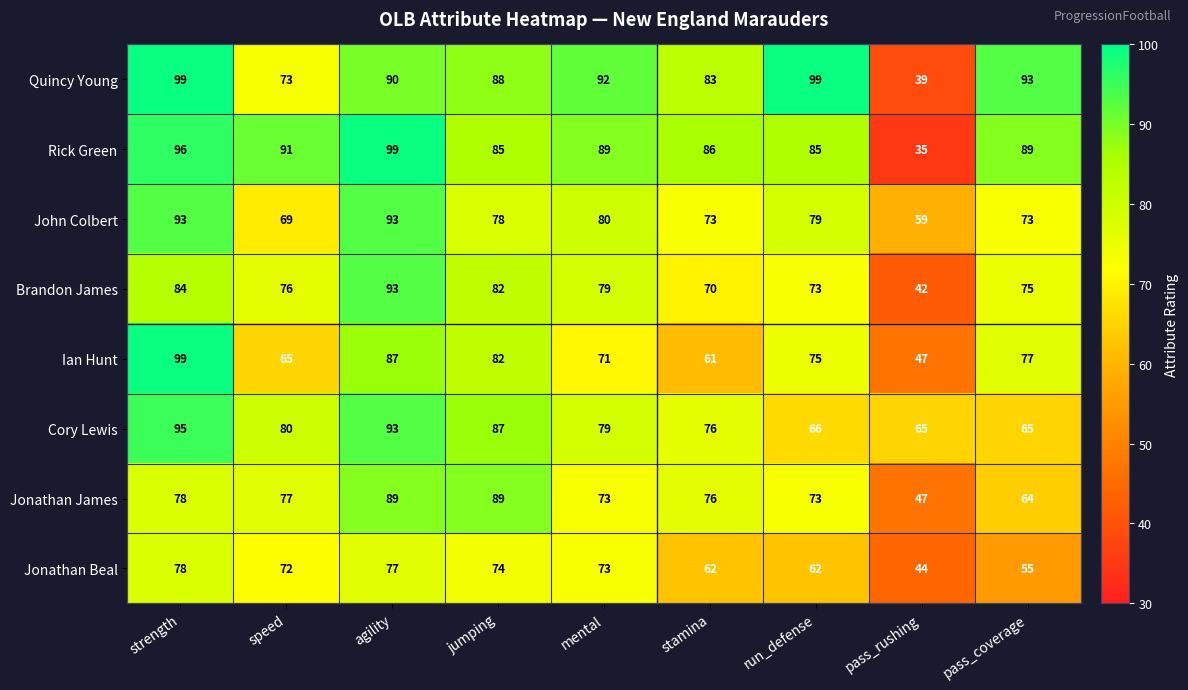

At speed, list the series in order from largest to smallest.

Rick Green, Cory Lewis, Jonathan James, Brandon James, Quincy Young, Jonathan Beal, John Colbert, Ian Hunt